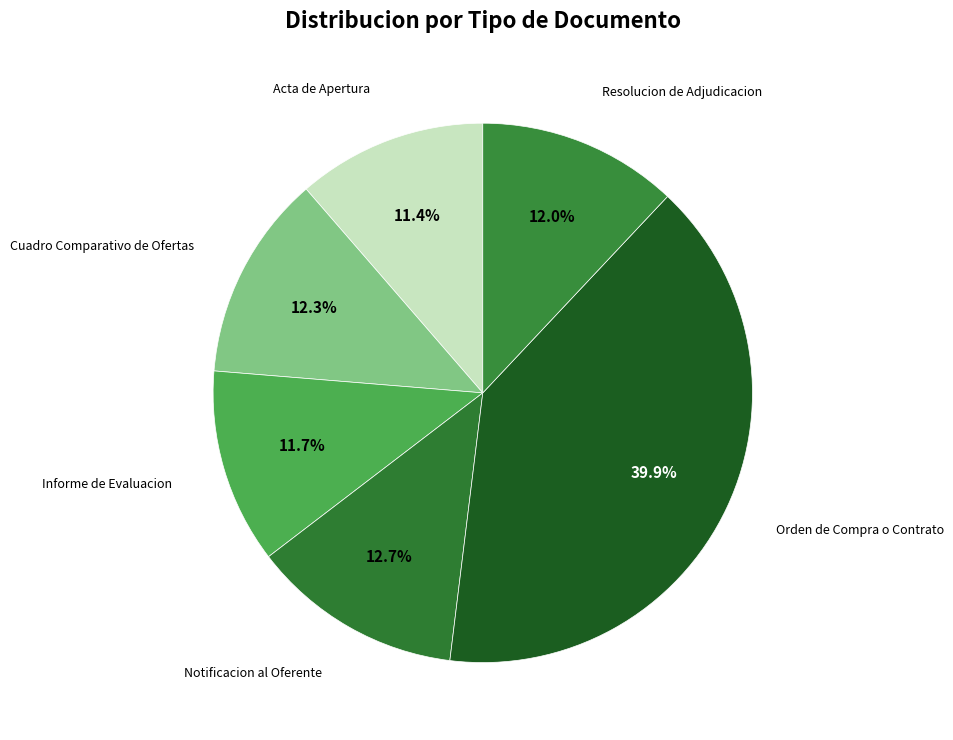

Does Resolucion de Adjudicacion account for over 50% of the chart?

No